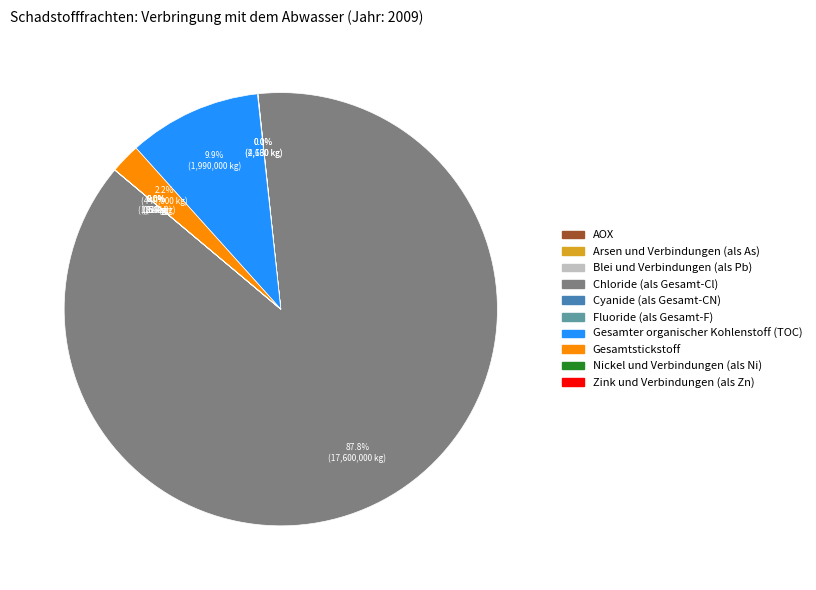

Is there a majority slice in this chart?

Yes